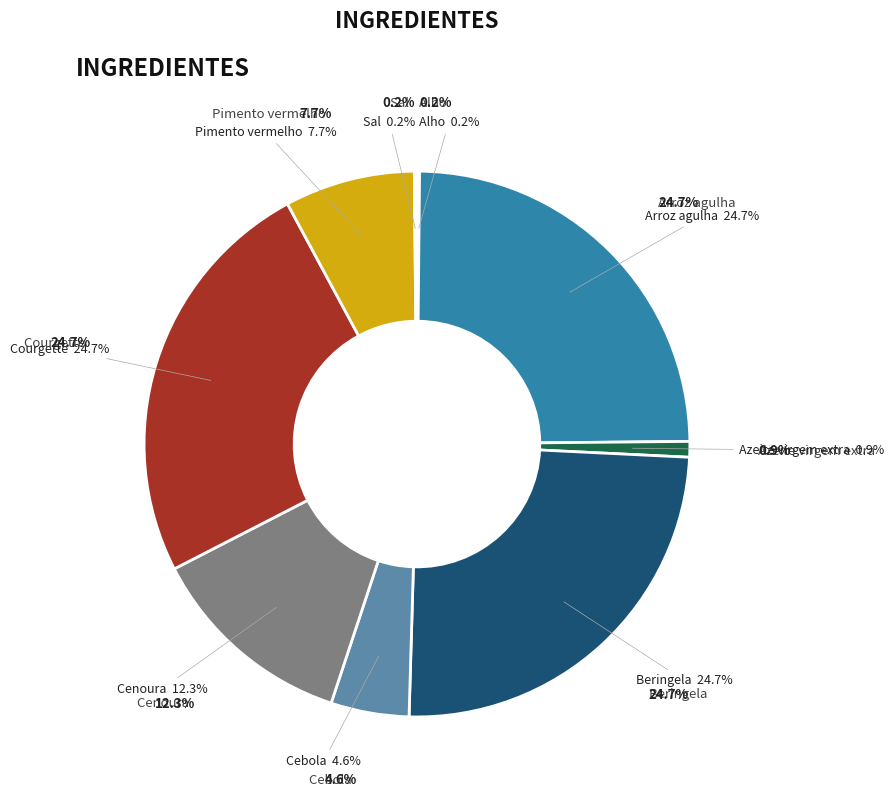

Does any single category account for the majority?

No